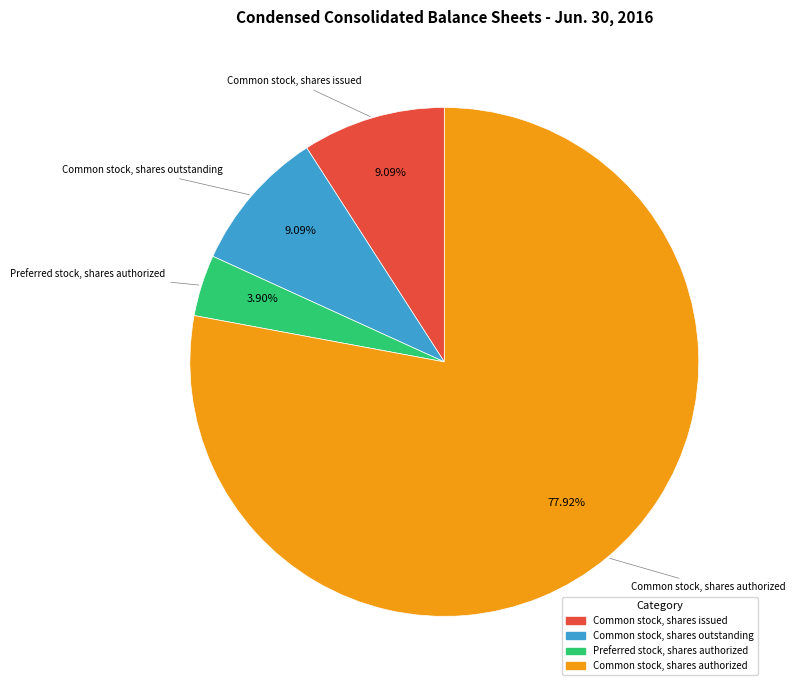

Which slice is the smallest?

Preferred stock, shares authorized